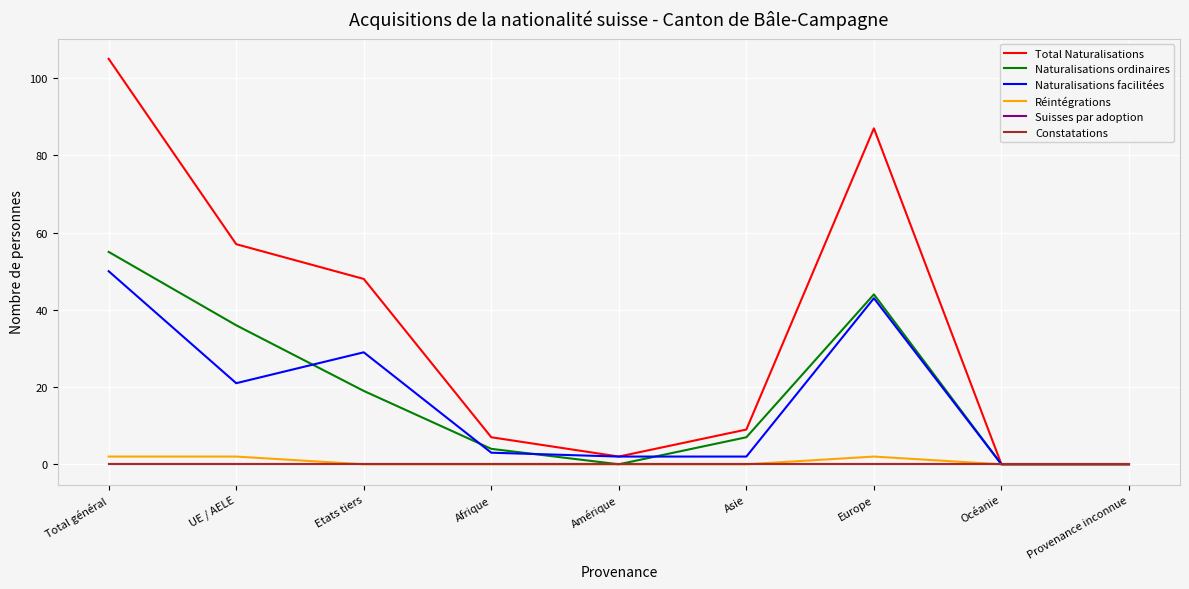

Does the chart have visible grid lines?

Yes